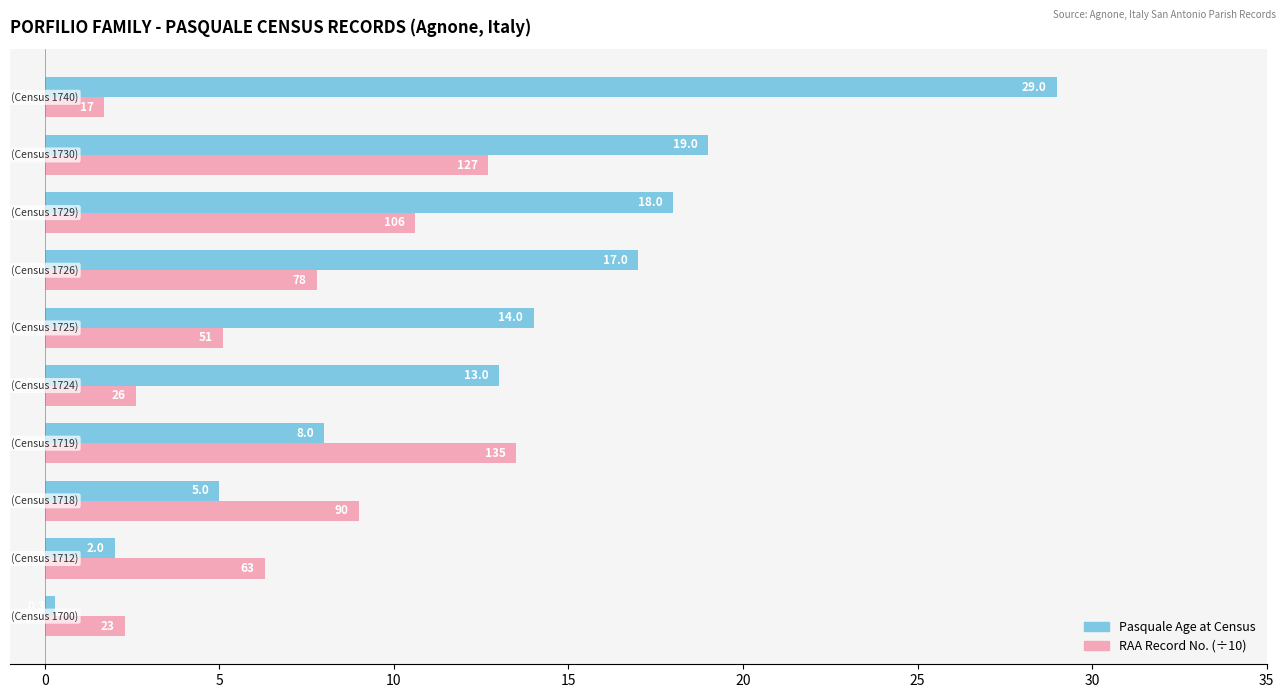

What is the smallest value displayed?

0.3